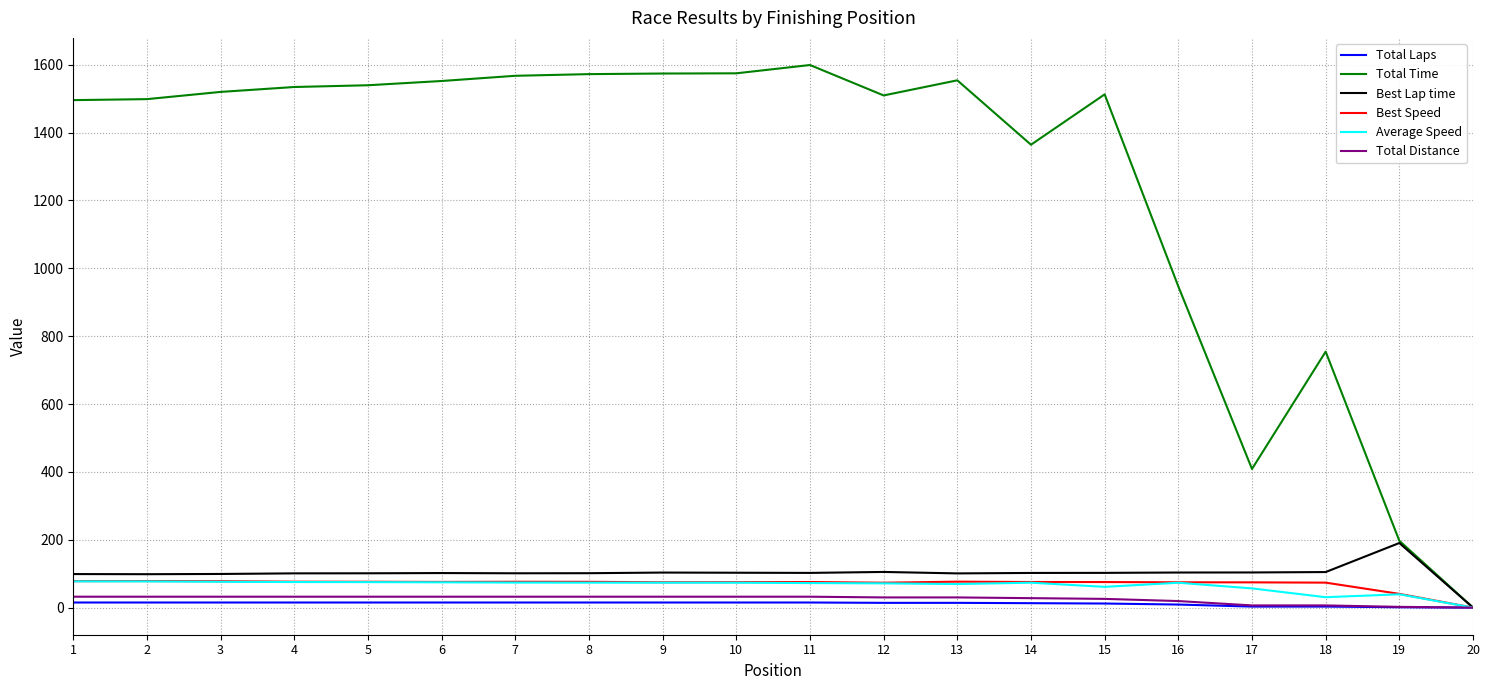

Which series has the largest range (max minus min)?

Total Time